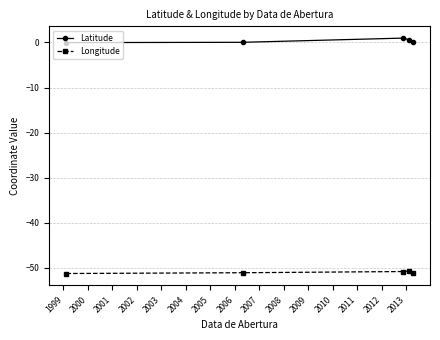

What is the value of the Longitude point at the 2nd from the left?

-51.1